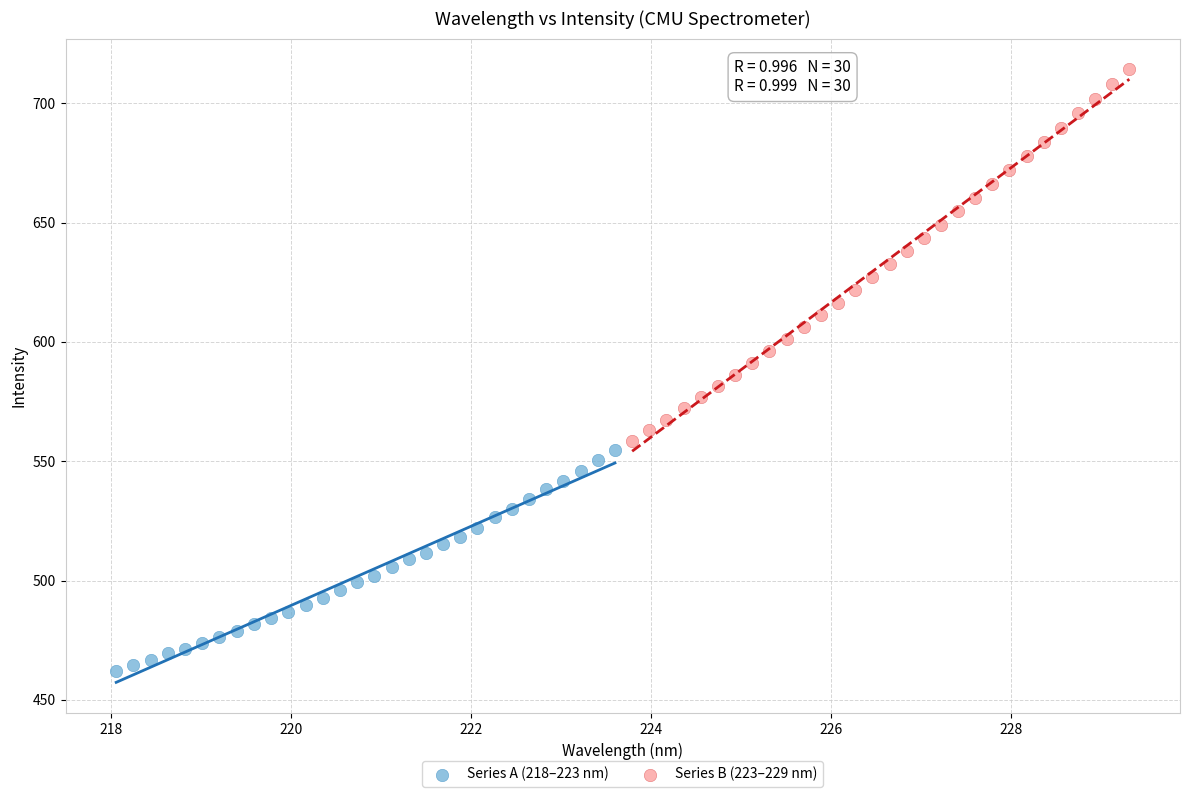

Which series contains the lowest Y value?

Series A (218–223 nm)